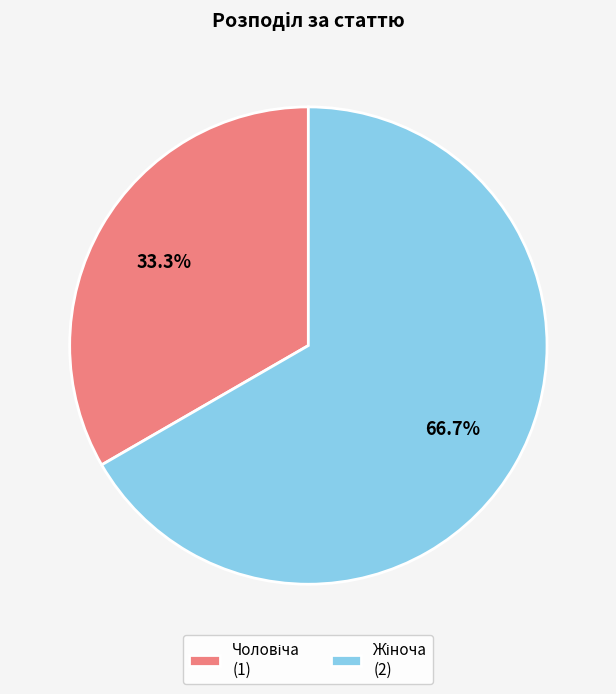

How many slices are in this pie chart?

2